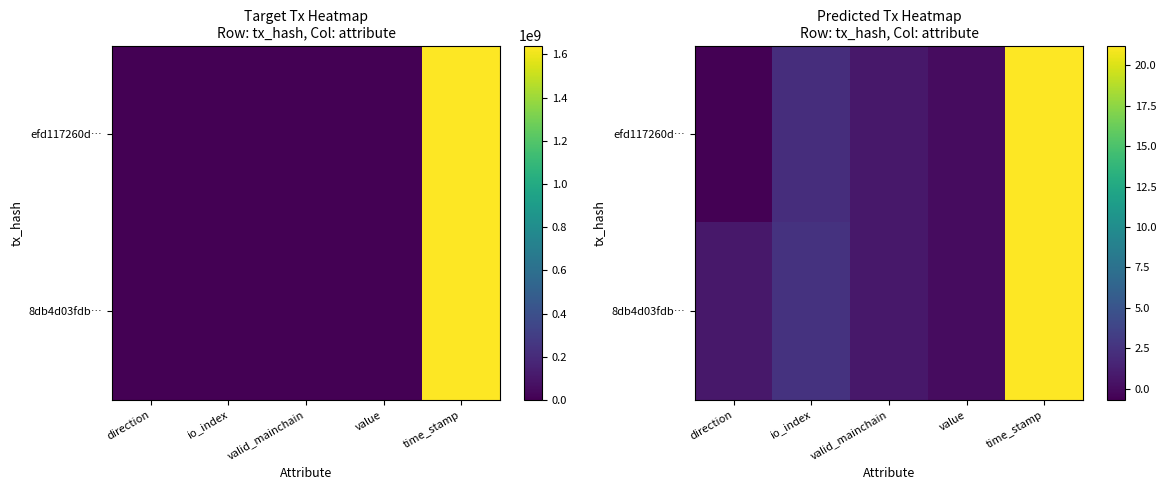

Rank the categories by 8db4d03fdb… value from highest to lowest.

time_stamp, io_index, direction, valid_mainchain, value